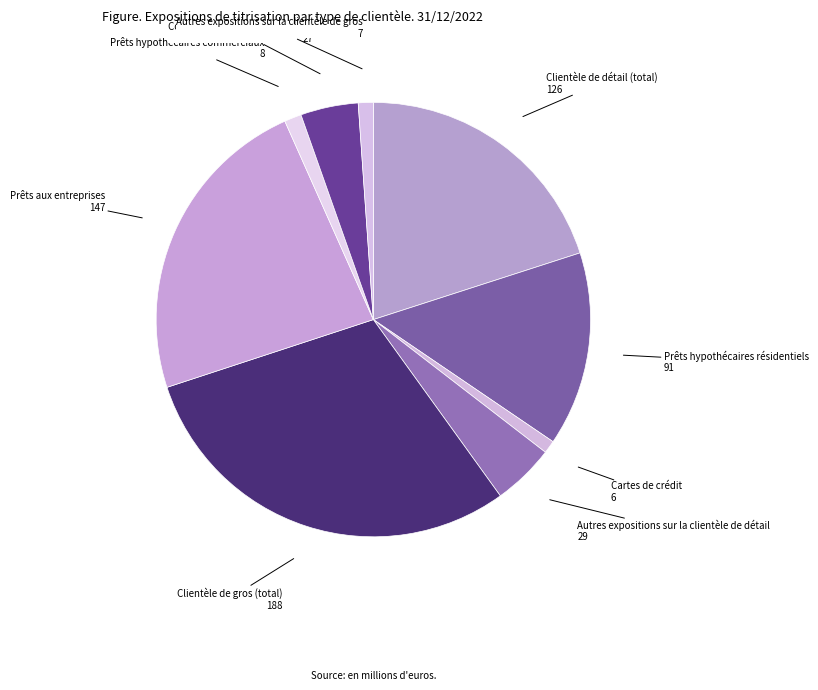

Is Autres expositions sur la clientèle de détail the majority of the pie?

No